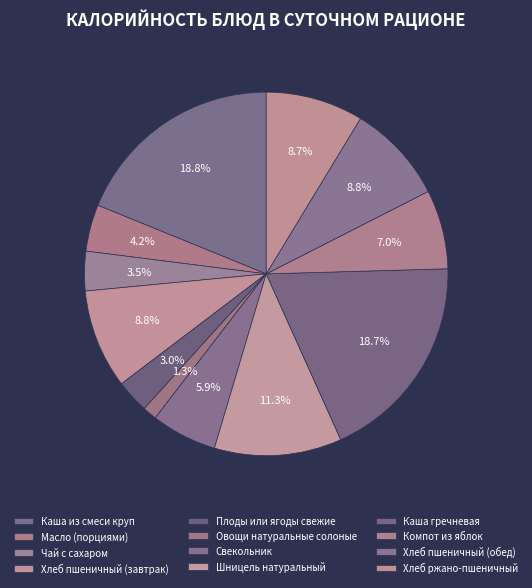

Approximately how many times larger is the value at Компот из яблок compared to Плоды или ягоды свежие?

2.4